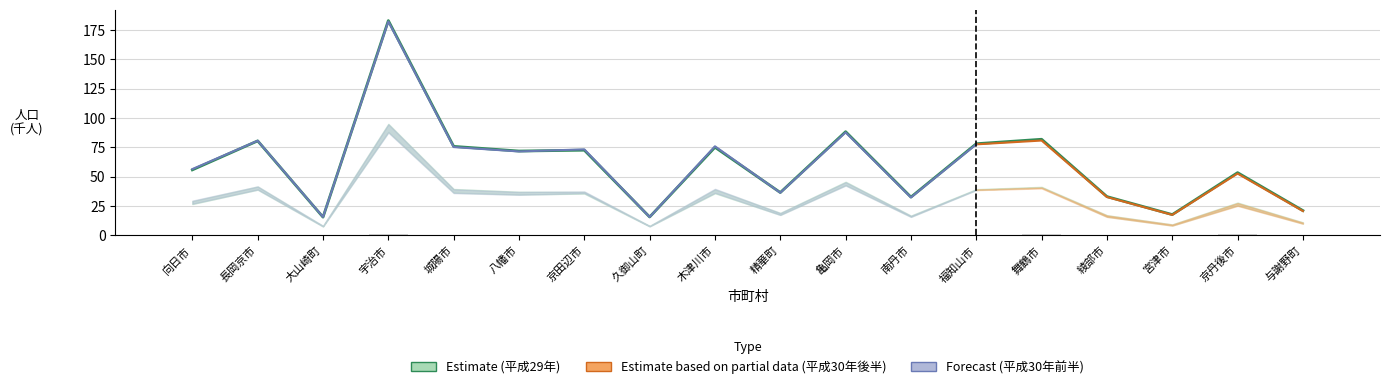

How many data points in 差分（H29-H30） are above 0?

13